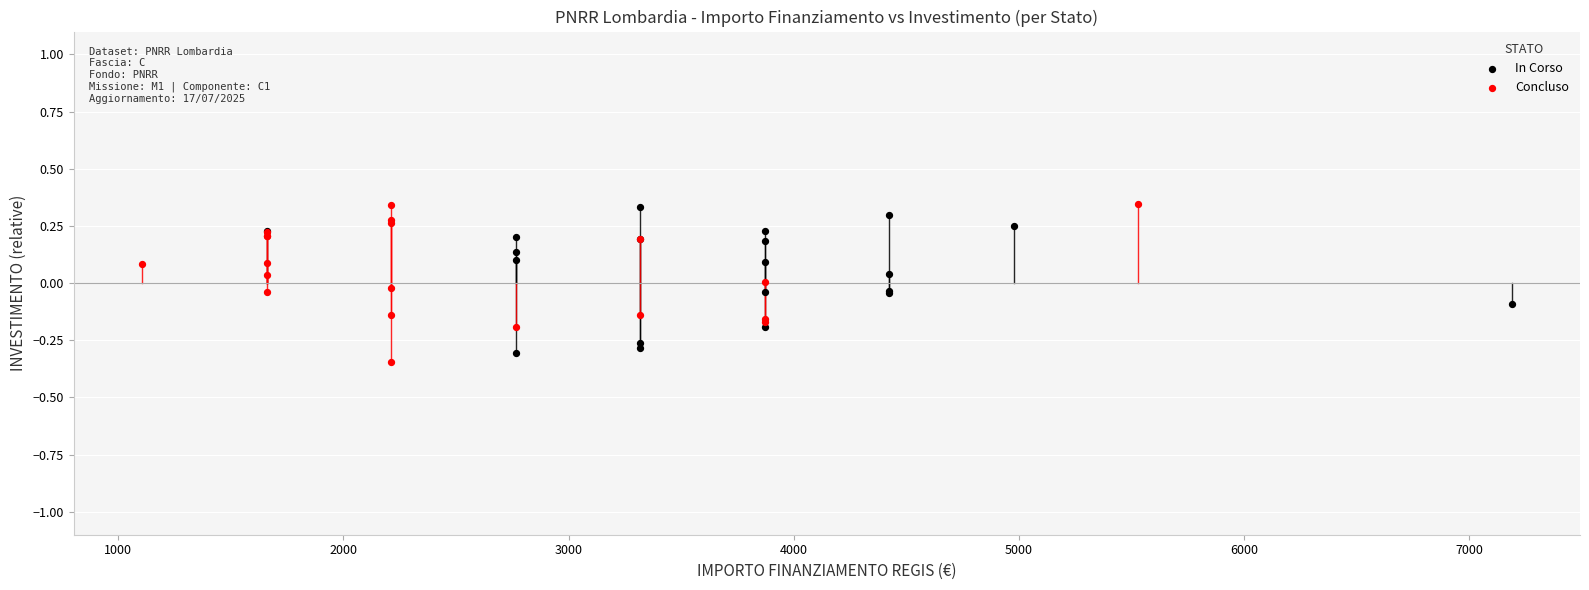

Which series has the widest spread of Y values?

Concluso